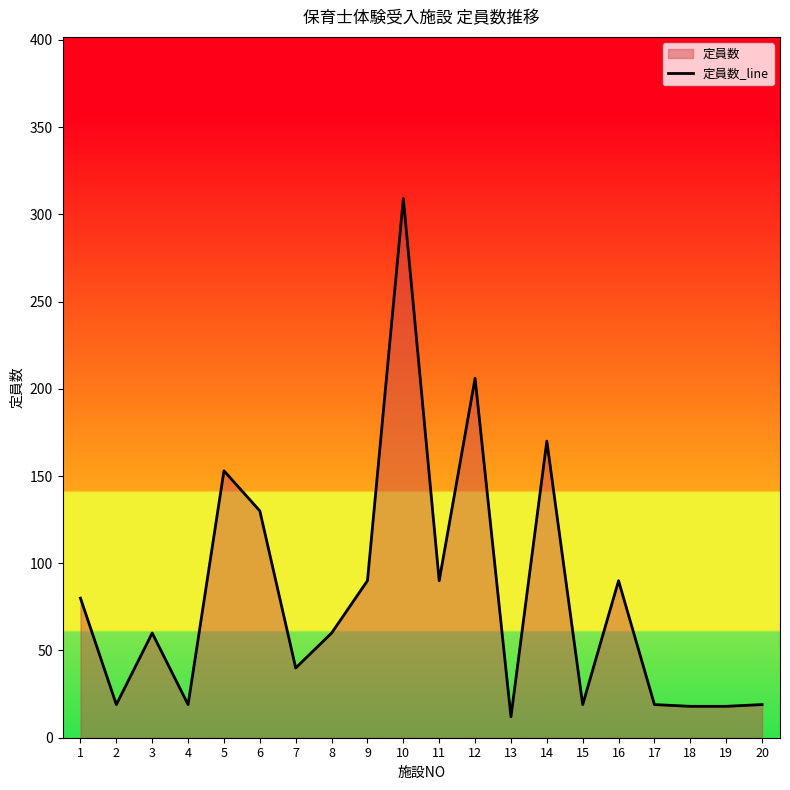

What is the value of the 19th point from the left?

18